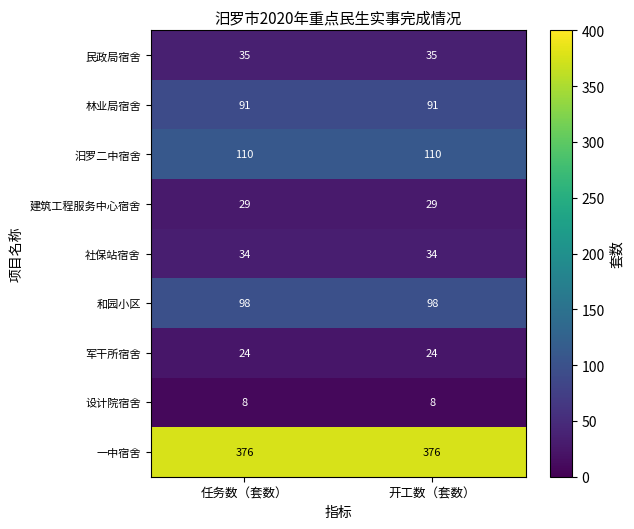

What is the total value across all series at 任务数（套数）?

805